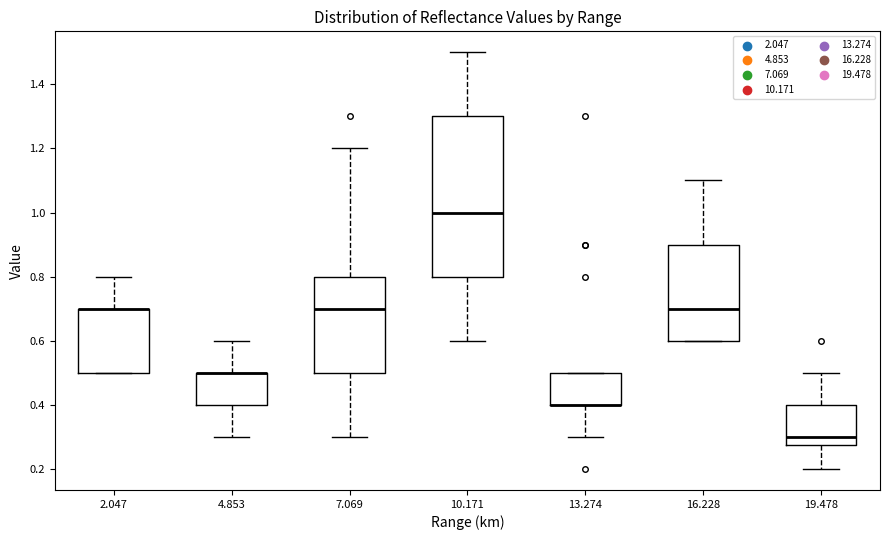

Reading left to right, transcribe this box plot: for each box, give where its median line is, the range the box spans, and where its two whiskers end, as read against the y-axis. The values are not printed on the chart, so give them approximately, as read against the axis.

2.047: median 0.70 (drawn on the box's upper edge), box 0.50 to 0.70, whiskers 0.50 to 0.80
4.853: median 0.50 (drawn on the box's upper edge), box 0.40 to 0.50, whiskers 0.30 to 0.60
7.069: median 0.70, box 0.50 to 0.80, whiskers 0.30 to 1.20
10.171: median 1.00, box 0.80 to 1.30, whiskers 0.60 to 1.50
13.274: median 0.40 (drawn on the box's lower edge), box 0.40 to 0.50, whiskers 0.30 to 0.50
16.228: median 0.70, box 0.60 to 0.90, whiskers 0.60 to 1.10
19.478: median 0.30, box 0.28 to 0.40, whiskers 0.20 to 0.50